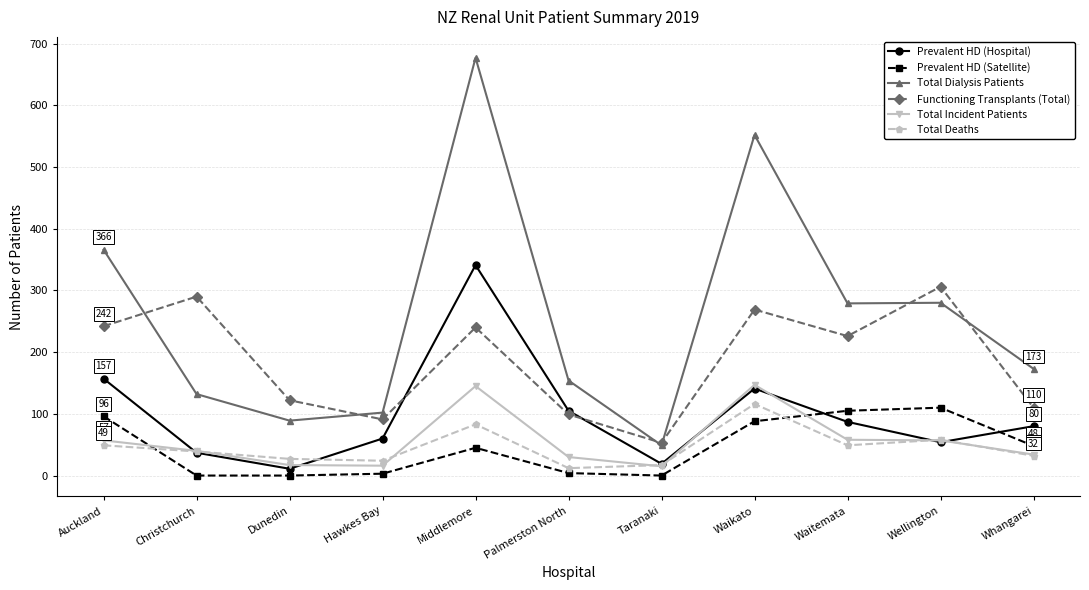

Read the Functioning Transplants (Total) value at Auckland, to the nearest 5.

240